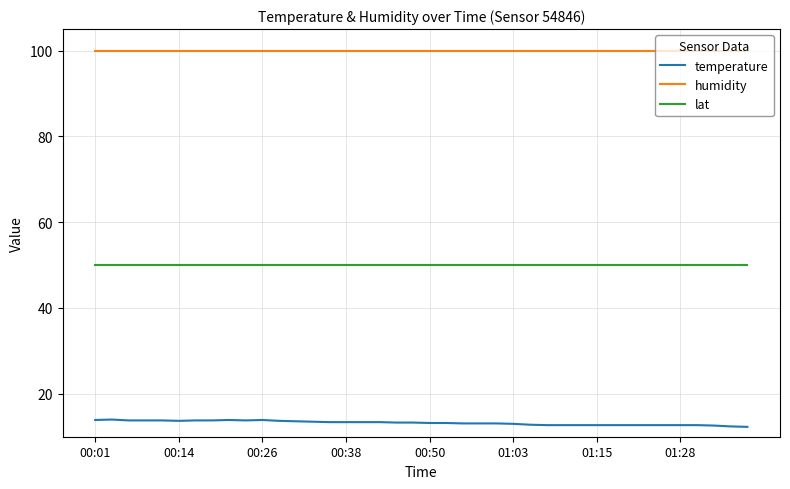

Does the chart have visible grid lines?

Yes